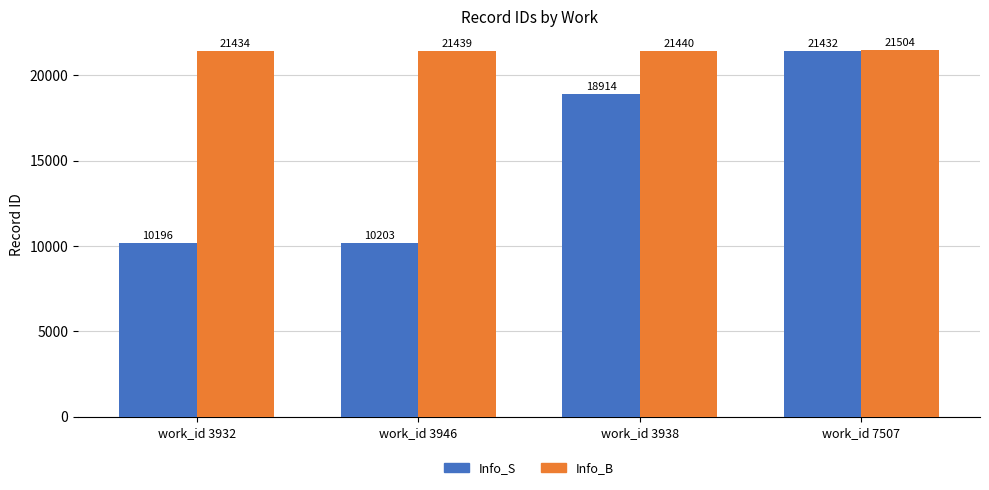

Read the Info_S value at work_id 3938.

18914